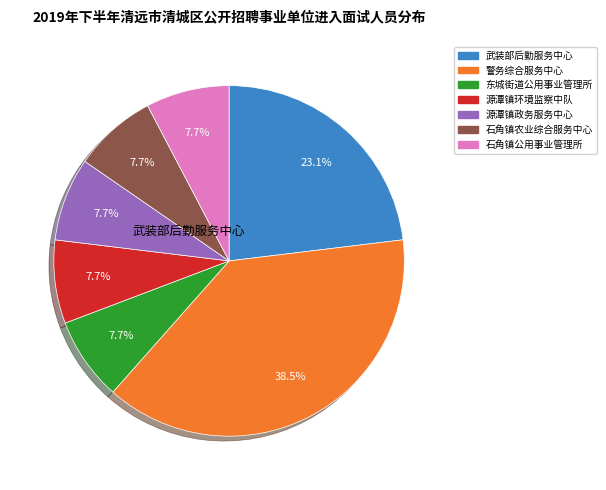

Does any single category account for the majority?

No